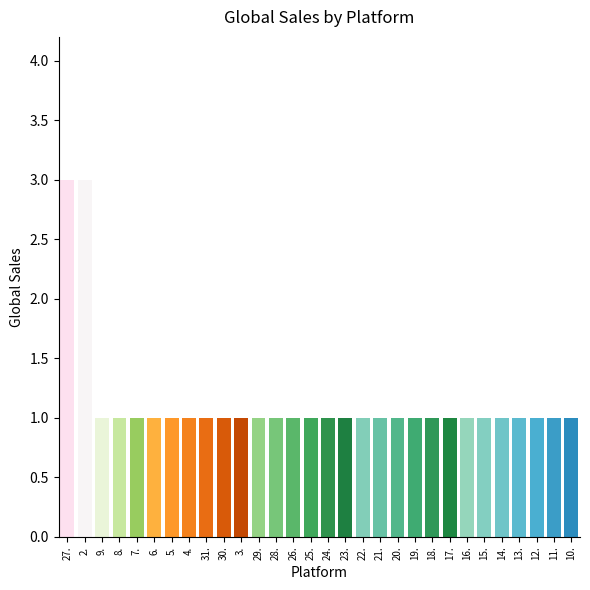

What is the value of the 23rd bar from the left?

1